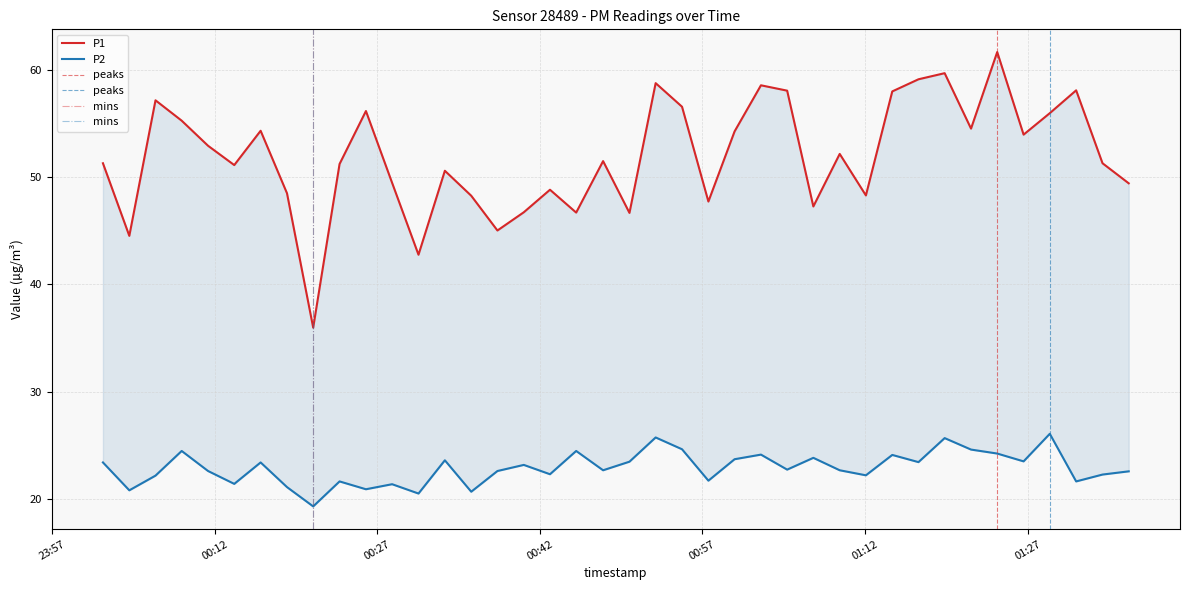

What is the label of the 26th point from the left?

2024-01-10T01:02:24